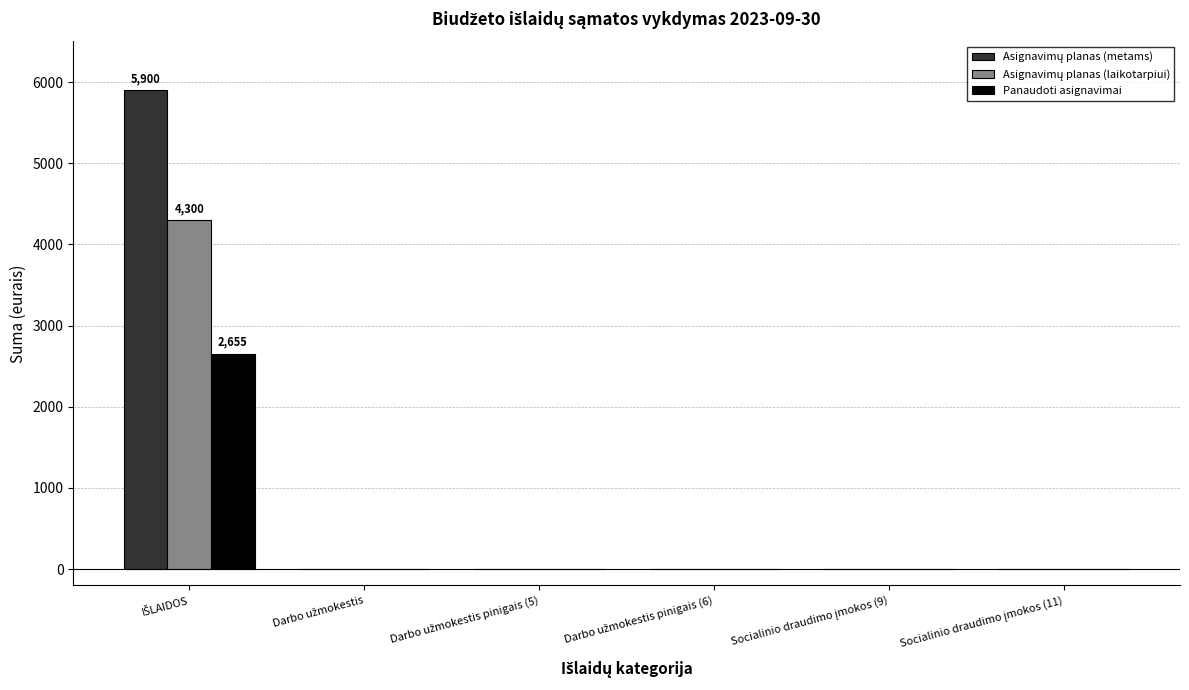

Count the number of categories in the chart.

6